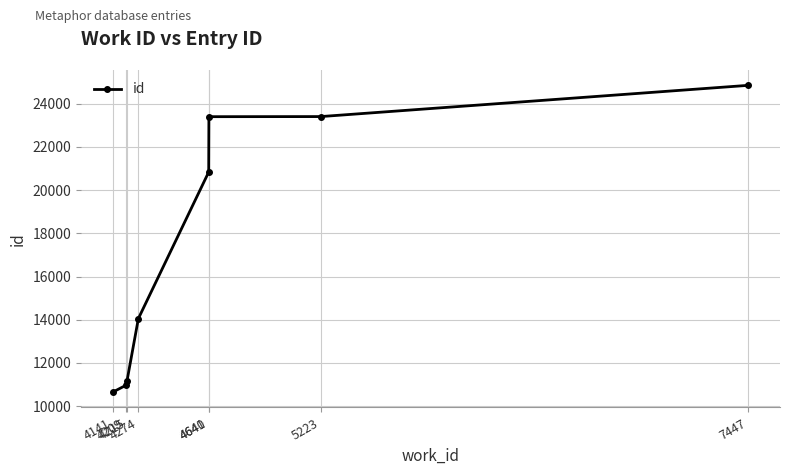

What is the value of the 5th point from the left?

20836